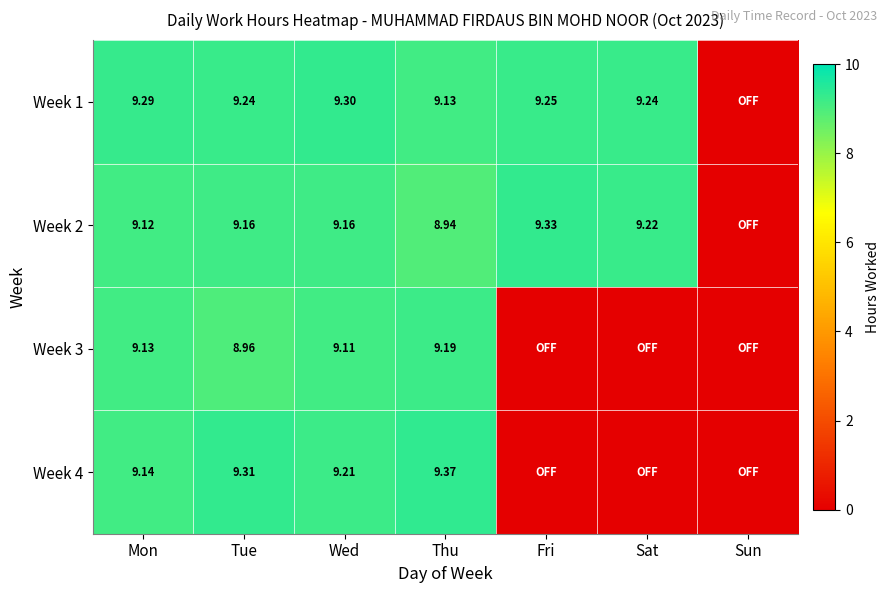

Which has a higher value, Tue or Thu?

Tue